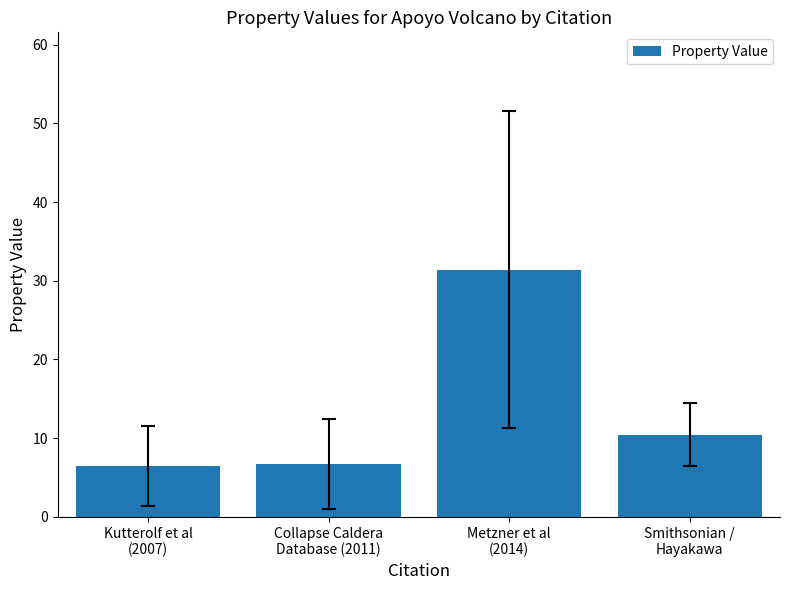

What is the label of the 4th bar from the right?

Kutterolf et al
(2007)